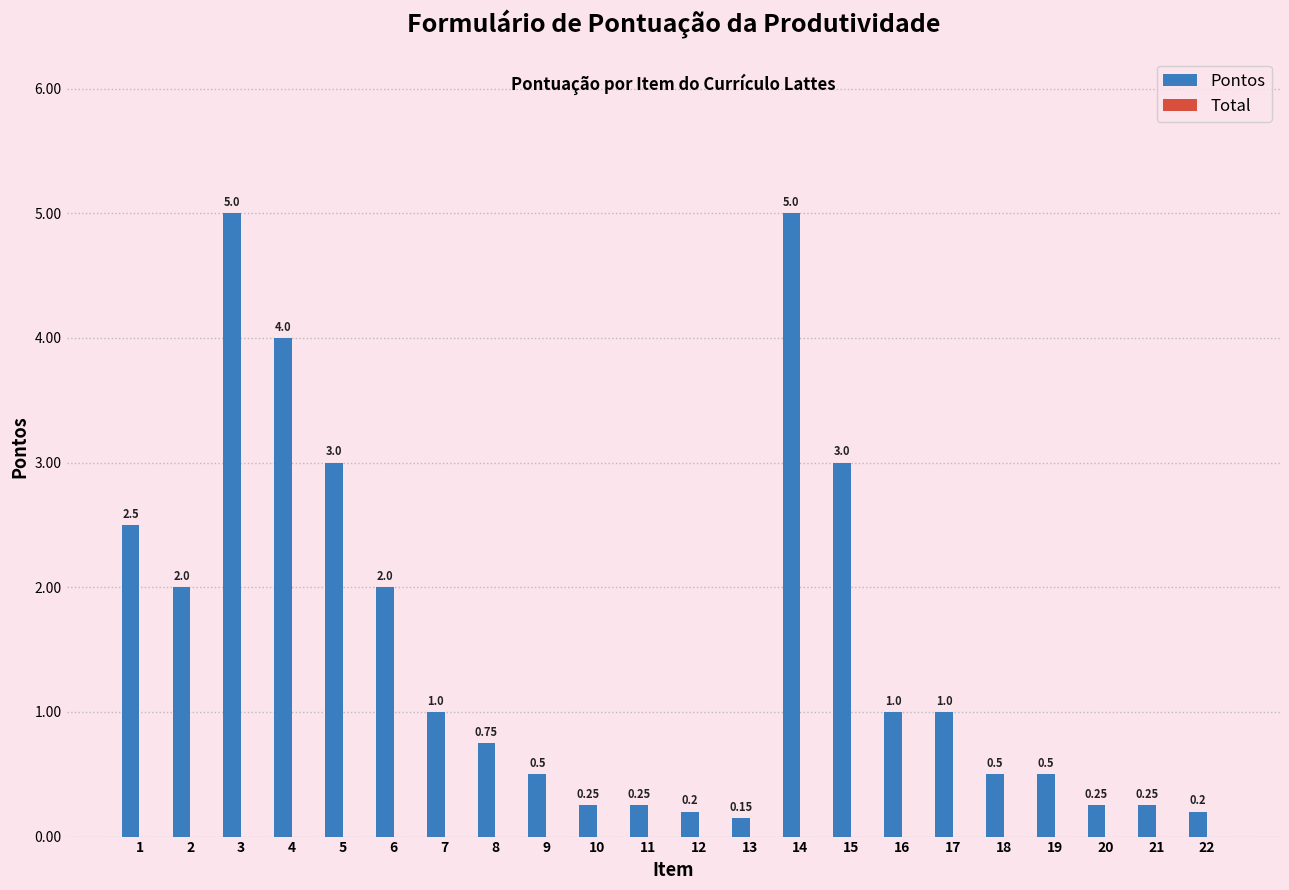

Does the chart contain stacked bars?

No